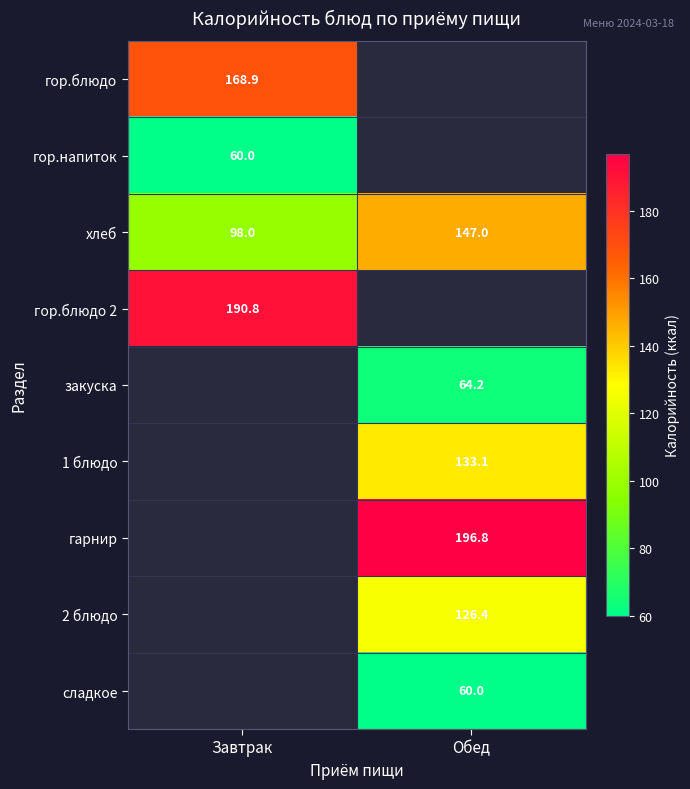

The value of хлеб at Обед is 225.3. True or false?

False